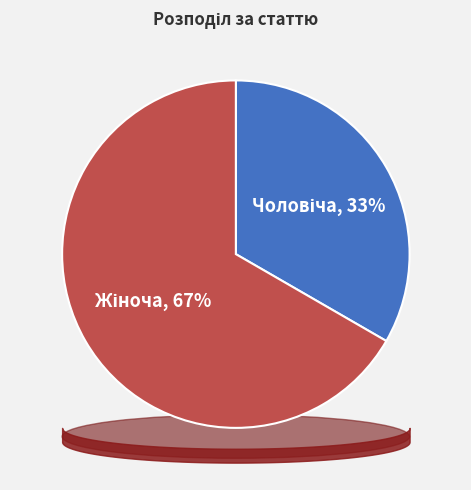

To the nearest percent, what percentage of the pie is Чоловіча?

33%